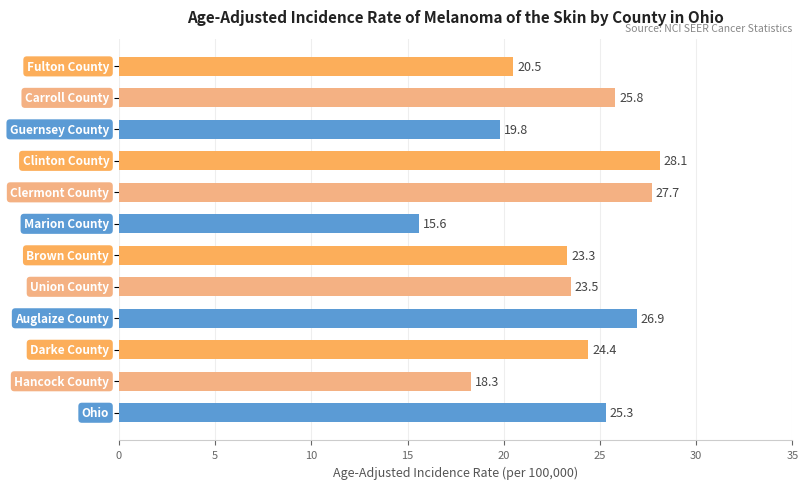

What is the greatest value displayed?

28.1